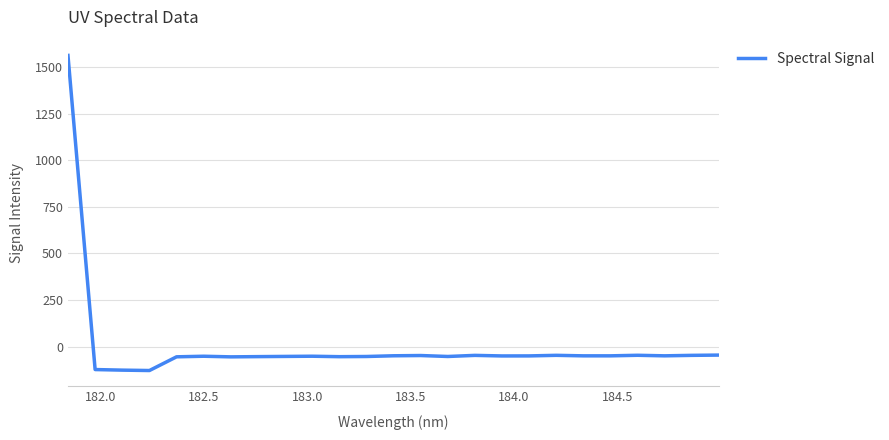

What is the greatest value displayed?

1563.9